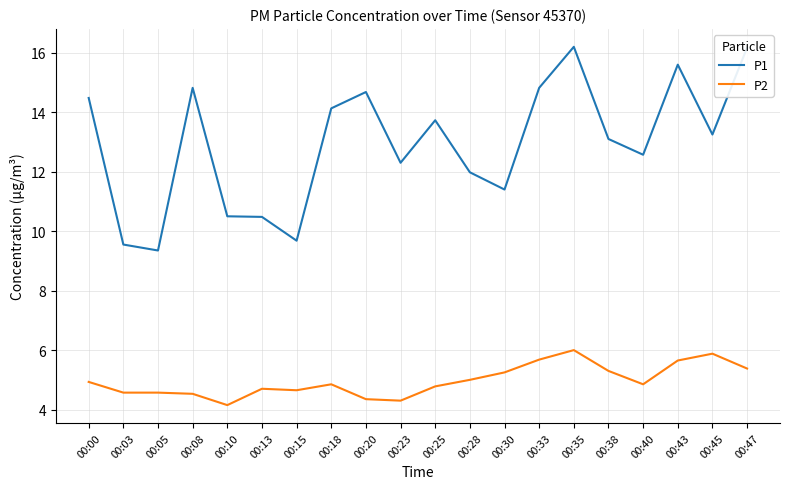

Is it true that P2 equals 5.2 at 00:30?

True